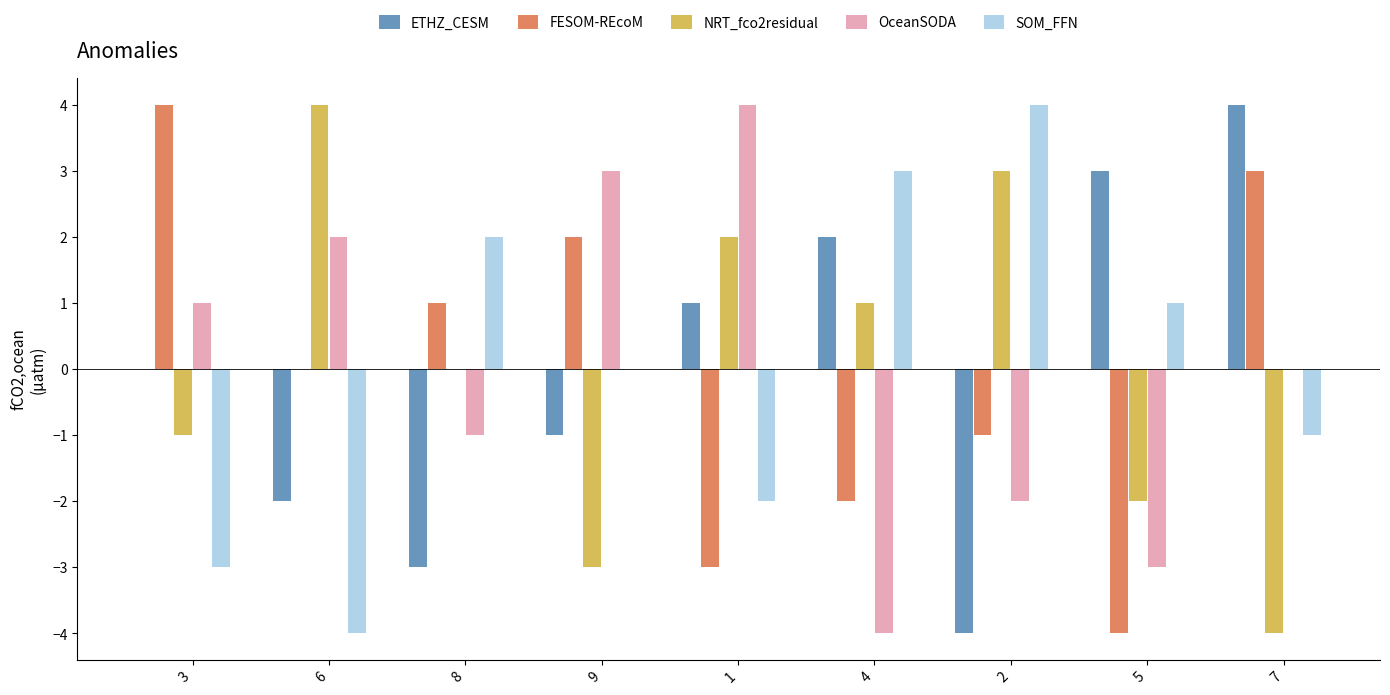

True or false: FESOM-REcoM has a value of 3 at 7.

True